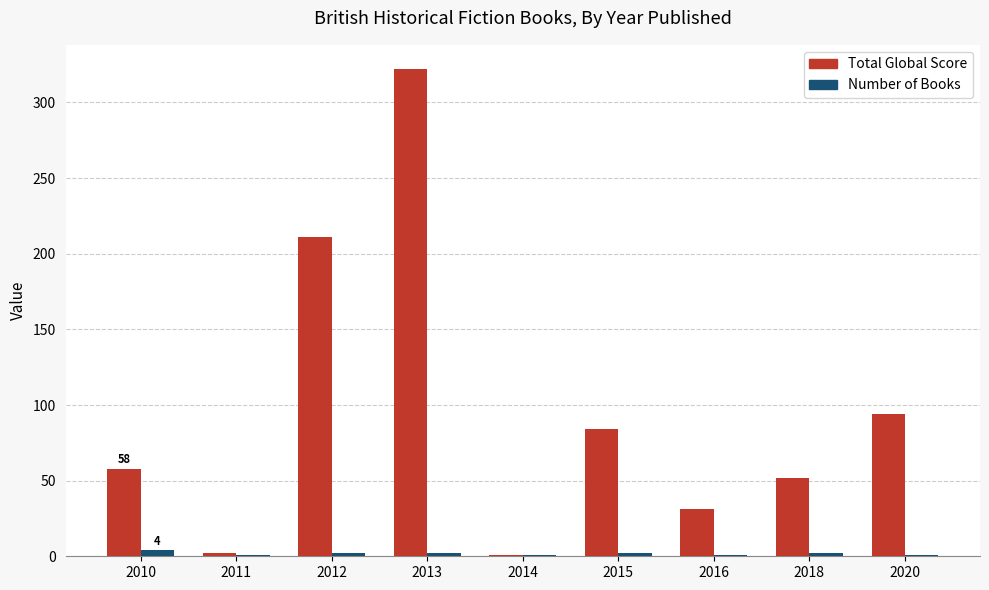

Is the value of Total Global Score at 2016 greater than the value of Number of Books at 2020?

Yes